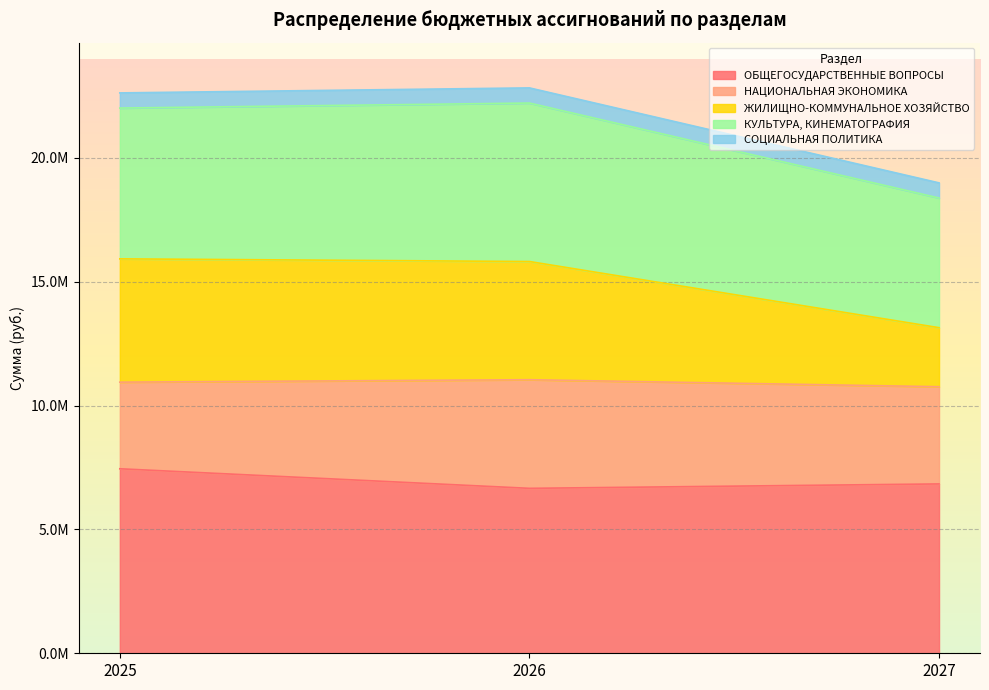

How many data points does each series have?

3